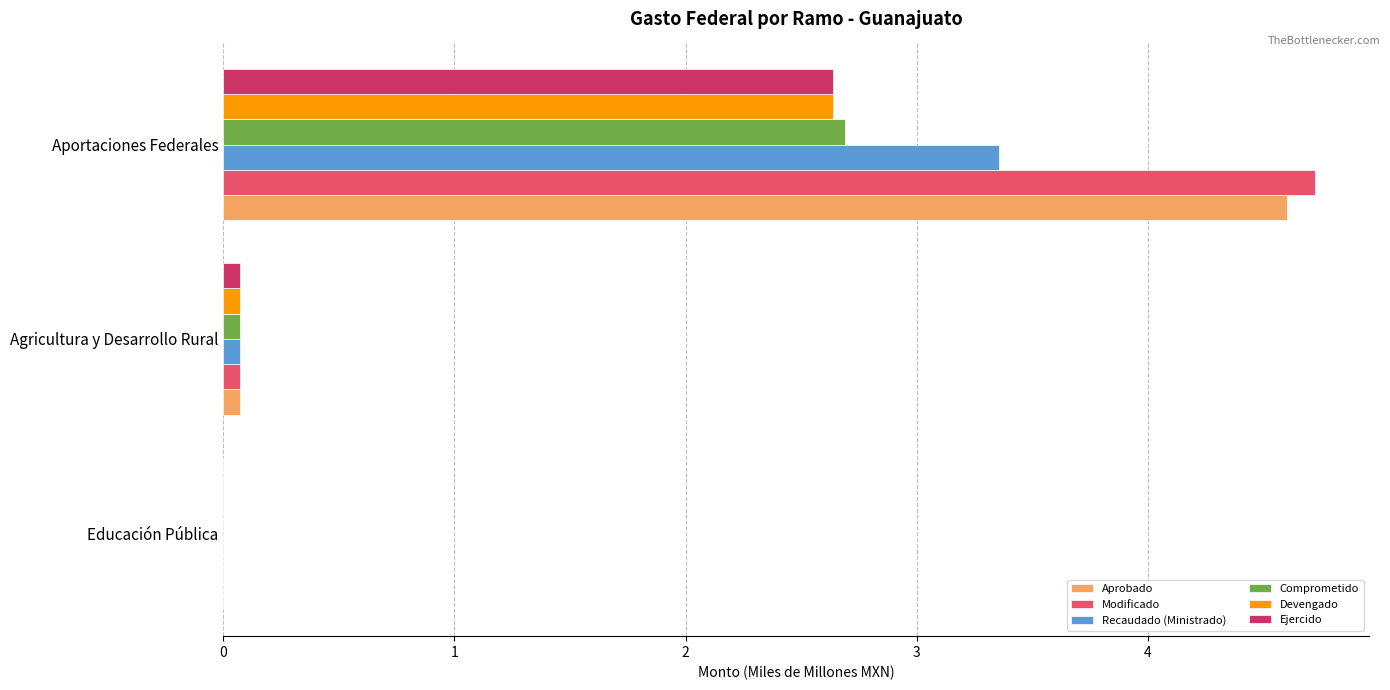

Is the value of Modificado at Aportaciones Federales greater than the value of Aprobado at Educación Pública?

Yes